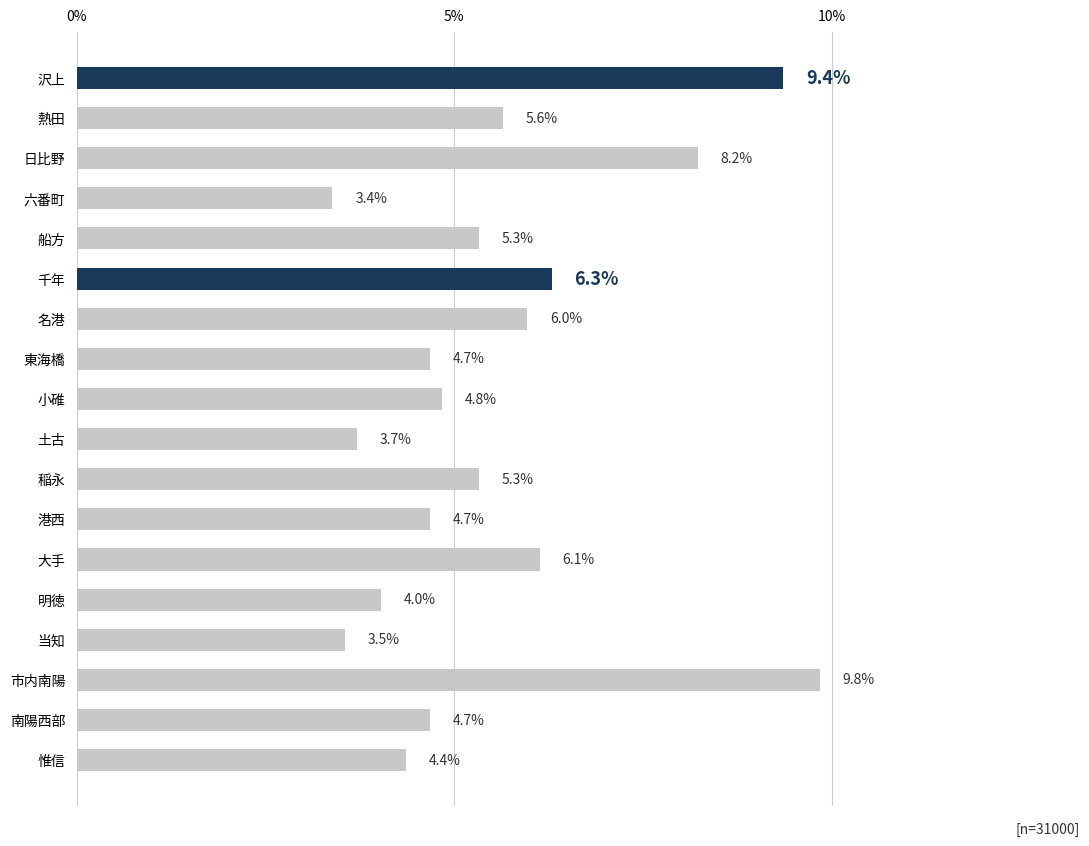

What is the value of the 3rd bar from the top?

8.2